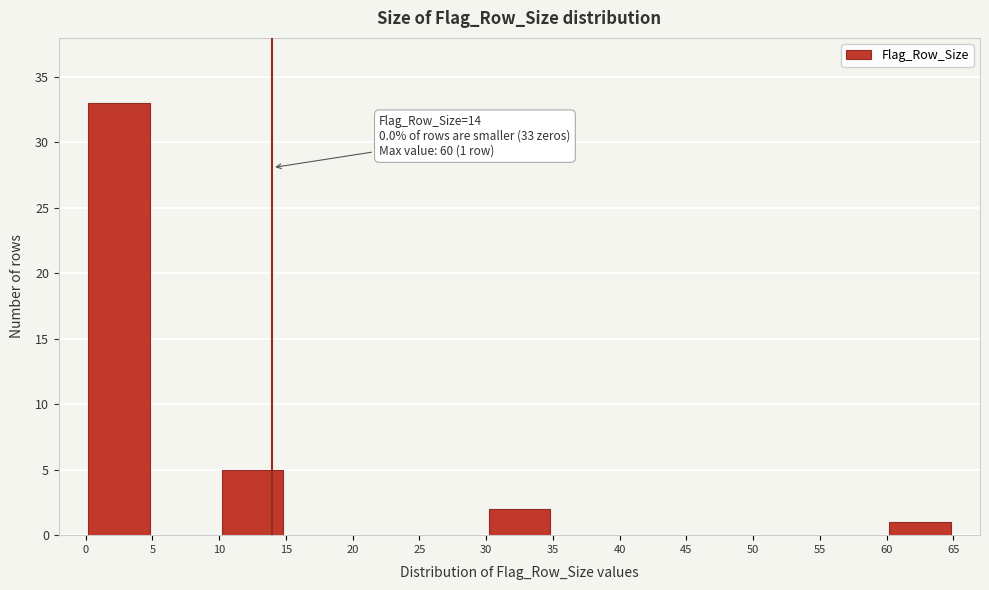

Which range on the x-axis has the tallest bar?

0 to 5